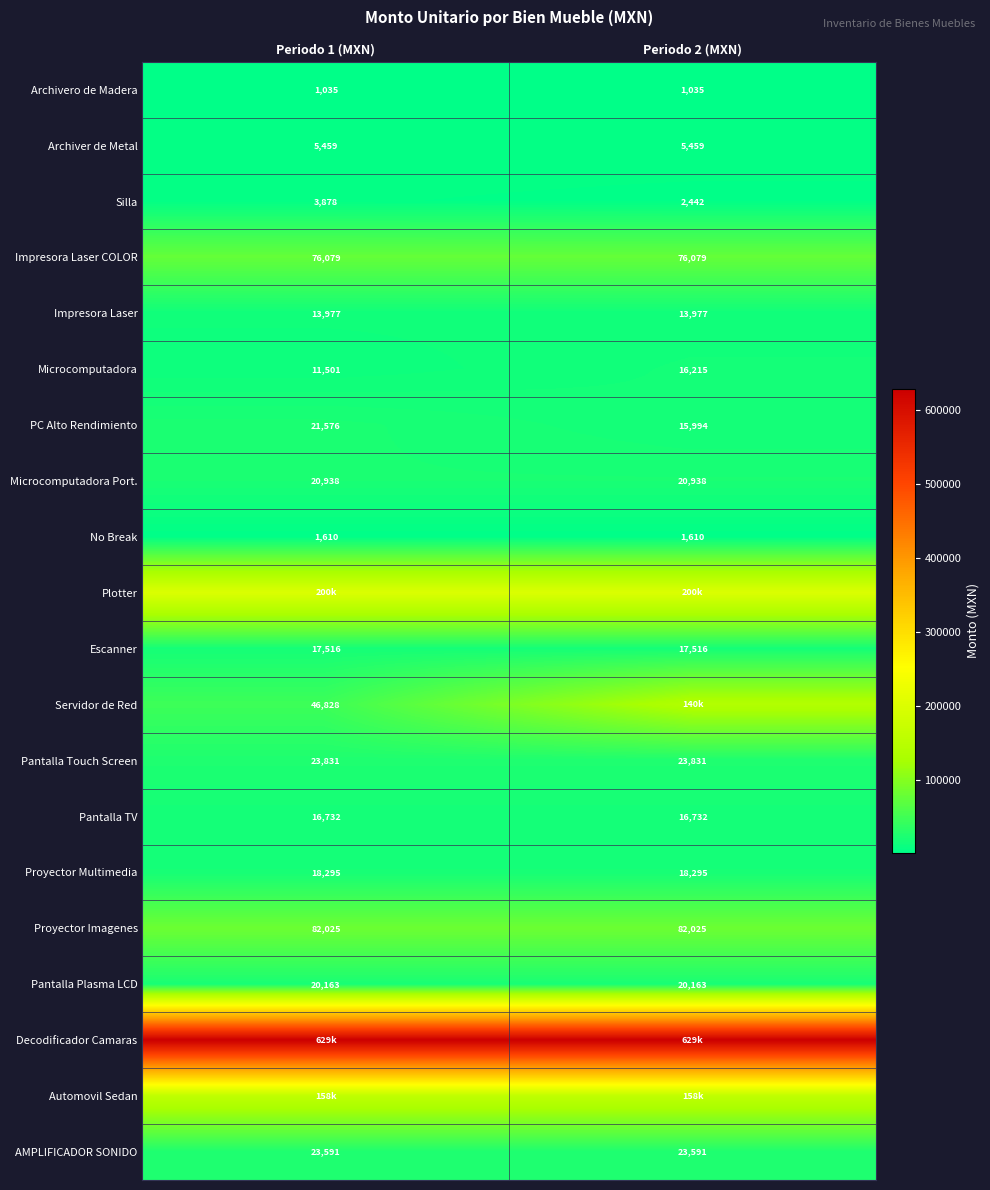

True or false: PC Alto Rendimiento has a value of 7892.9 at Periodo 2 (MXN).

False